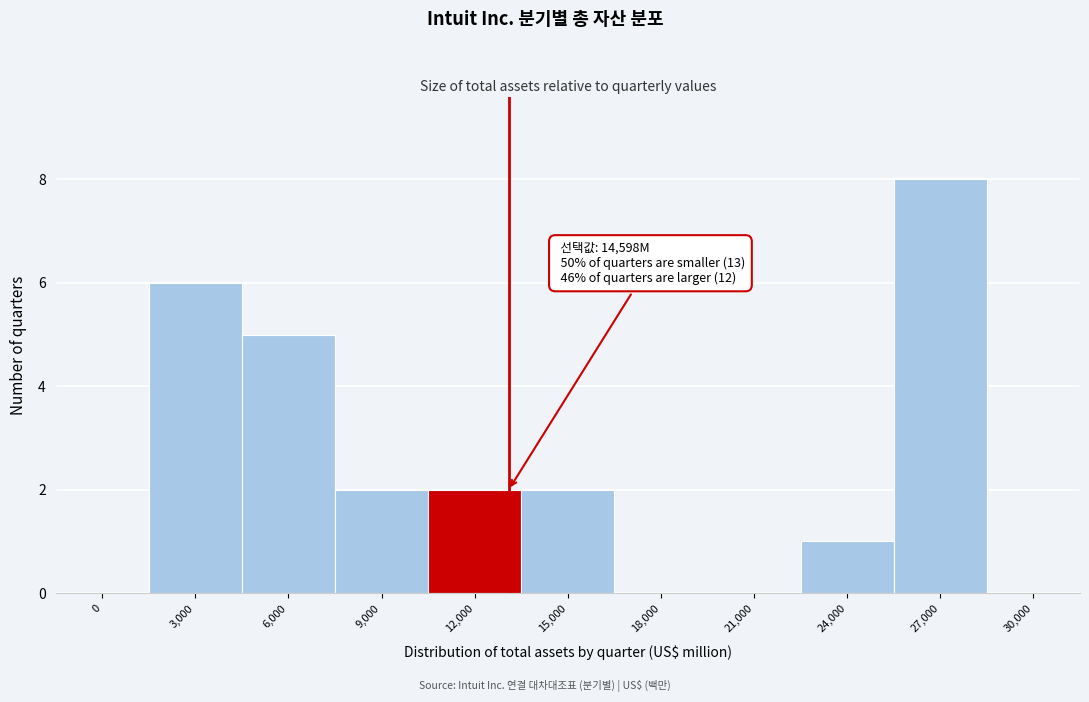

Reading right to left, what are all the values shown in this chart?

30,000=0	27,000=8	24,000=1	21,000=0	18,000=0	15,000=2	12,000=2	9,000=2	6,000=5	3,000=6	0=0